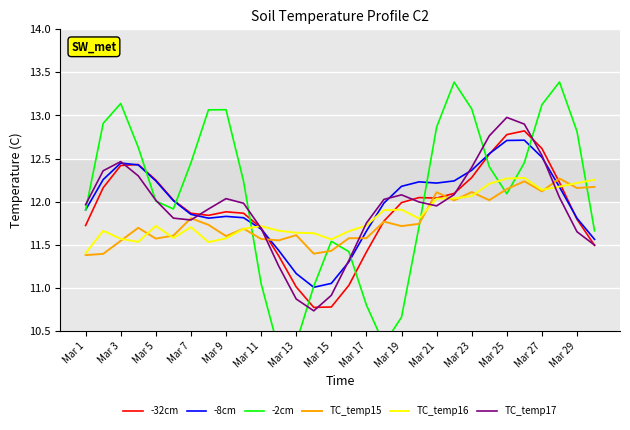

Is this an area chart (filled region under the line)?

No